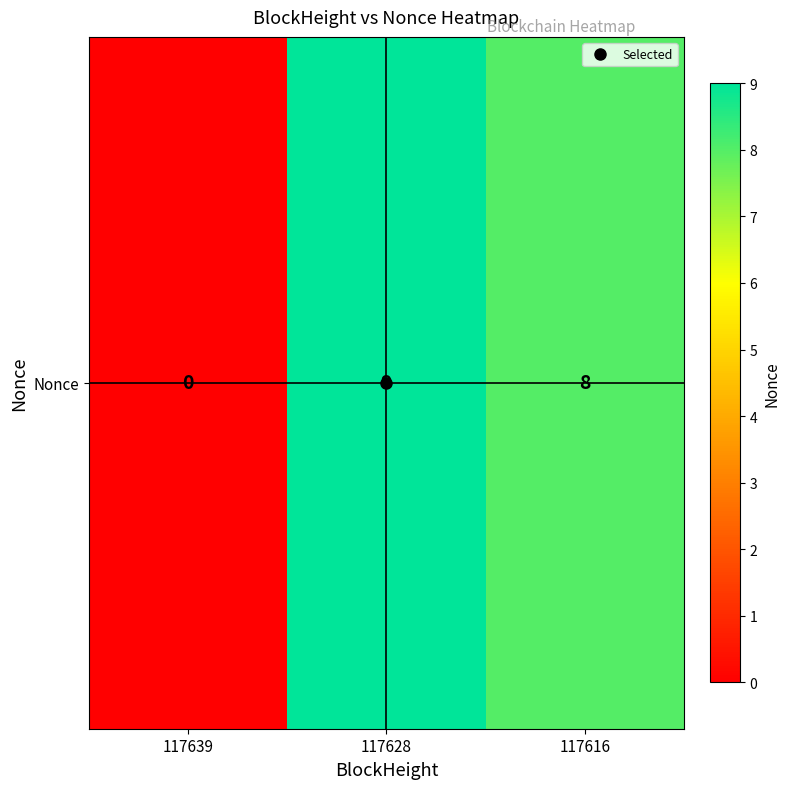

The value at 117616 is 11. True or false?

False